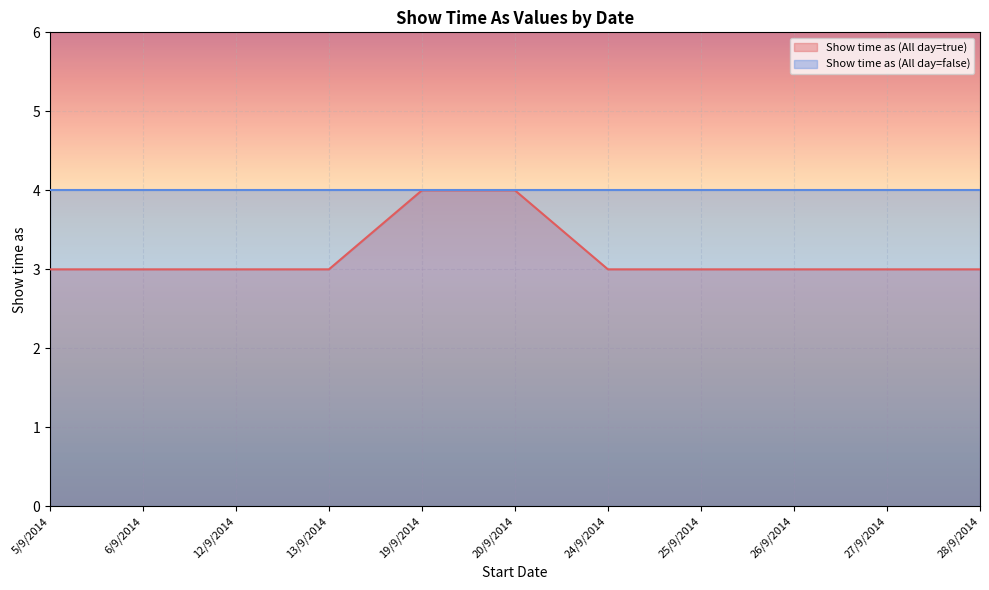

What is the greatest value displayed?

4